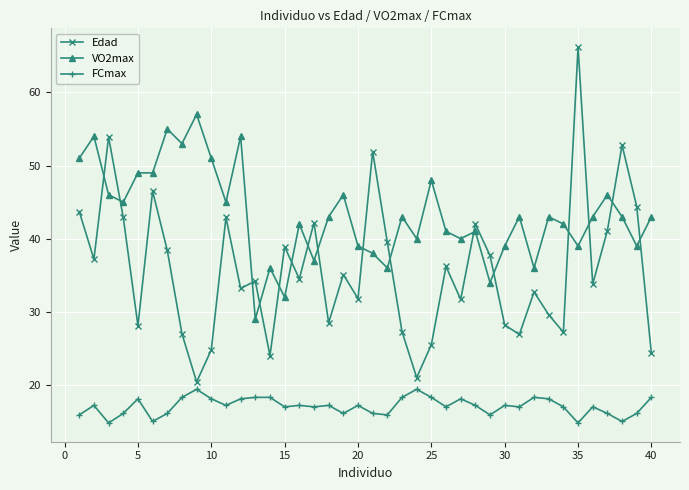

Which series has the widest spread of values?

Edad